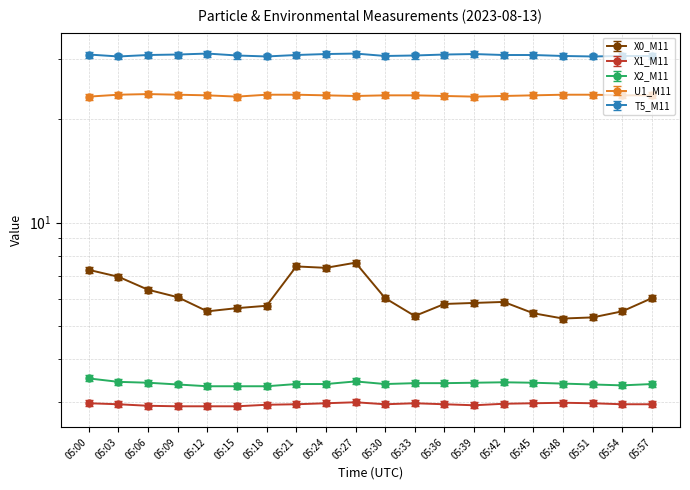

What is the difference between the second highest and second lowest values in the X1_M11 series?

0.1